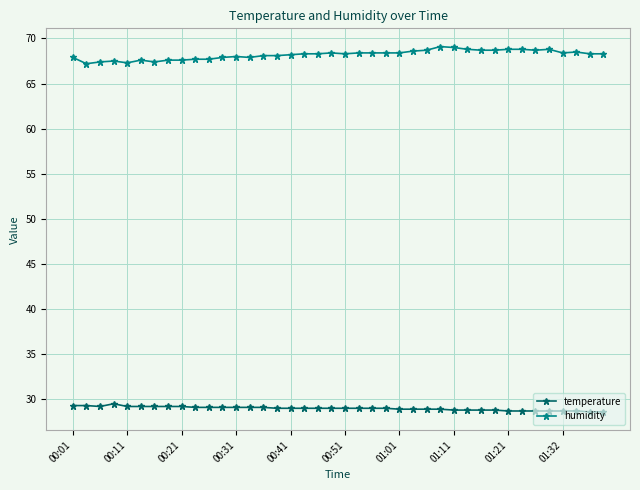

What is the difference between the maximum and minimum values in the temperature series?

0.9